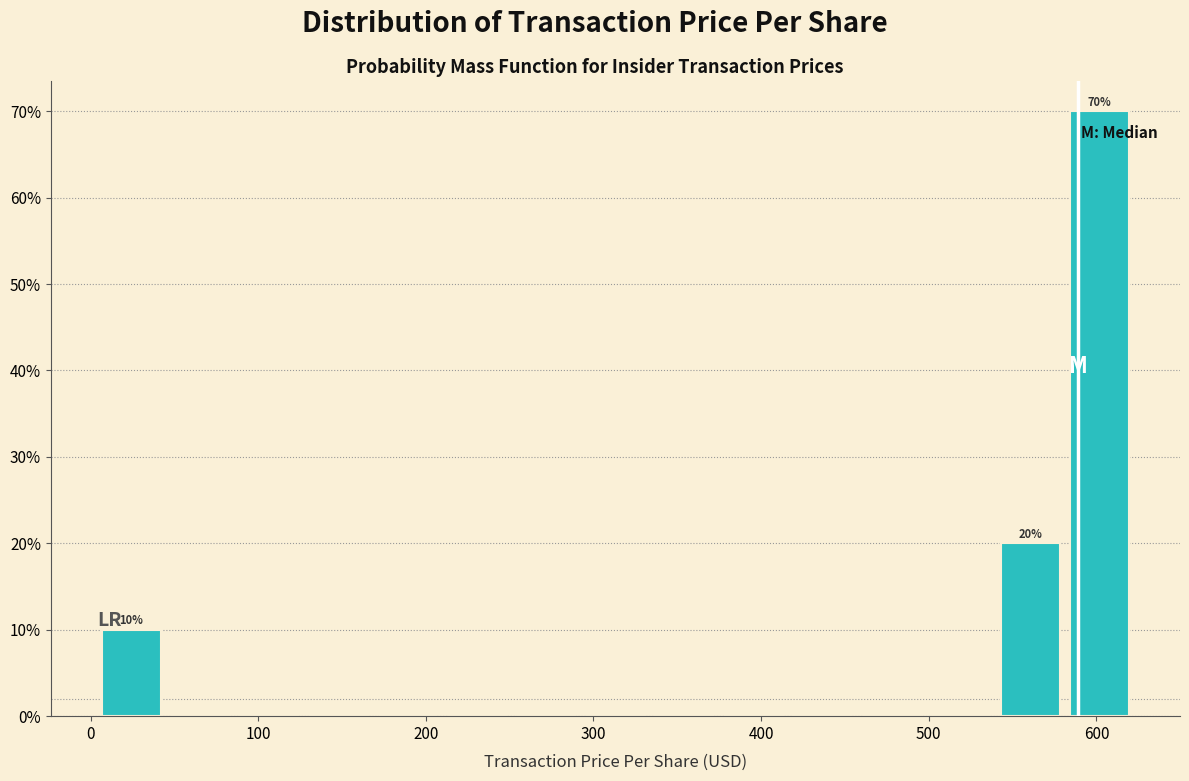

Which range on the x-axis has the tallest bar?

580 to 620